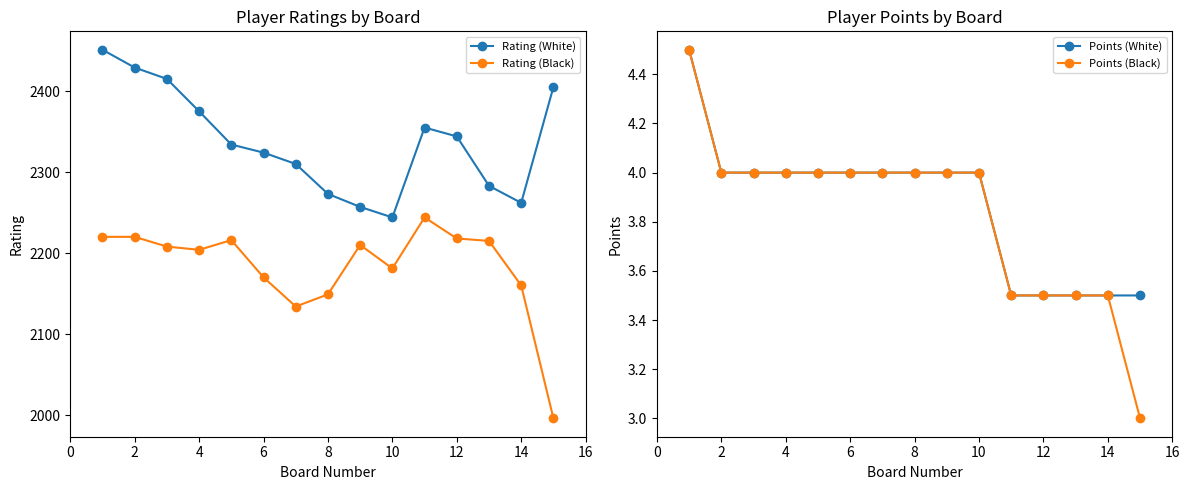

What is the value of the Points (Black) point at the 9th from the left?

4.0